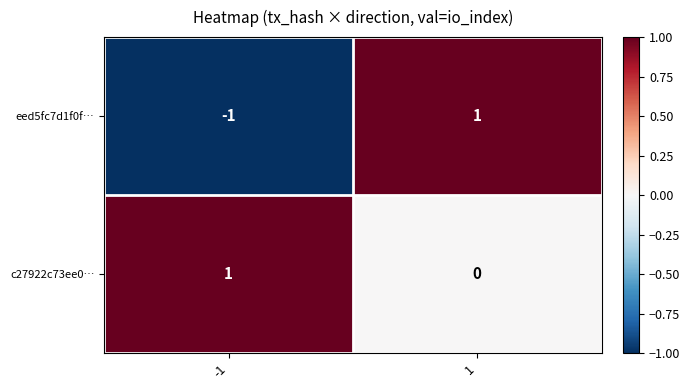

Between -1 and 1, which series saw the biggest shift?

eed5fc7d1f0f…